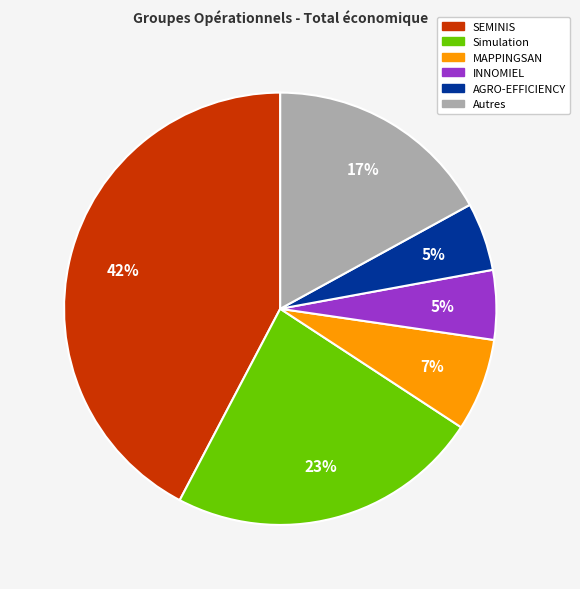

Between MAPPINGSAN and Autres, which is larger?

Autres